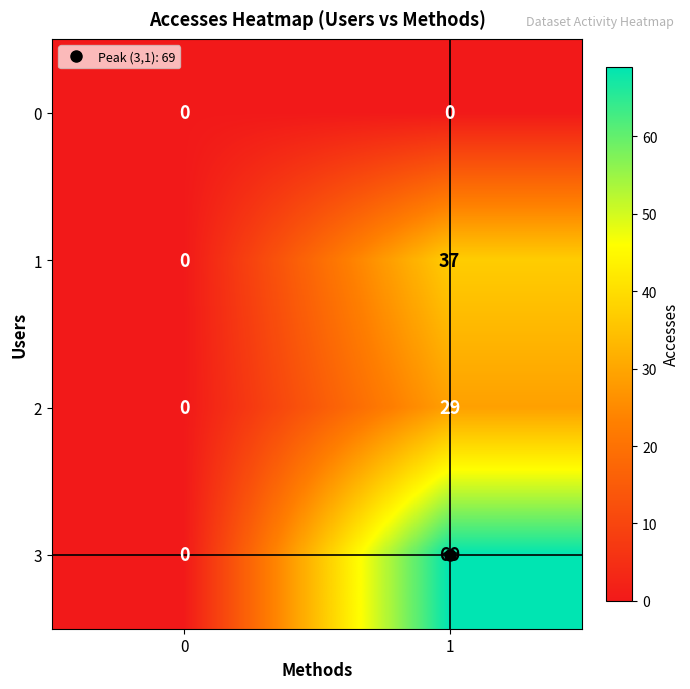

At which category is the sum across all series the highest?

1